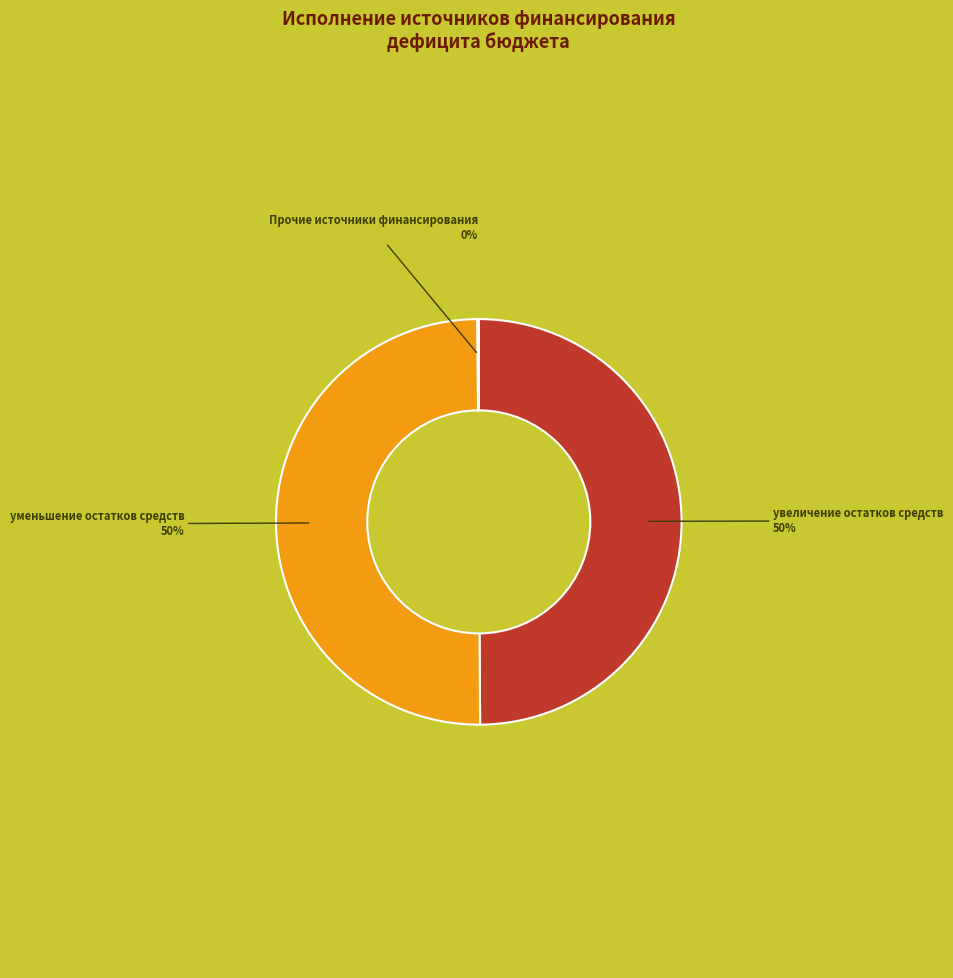

To the nearest percent, what is the difference between the largest and smallest slice percentages?

50%